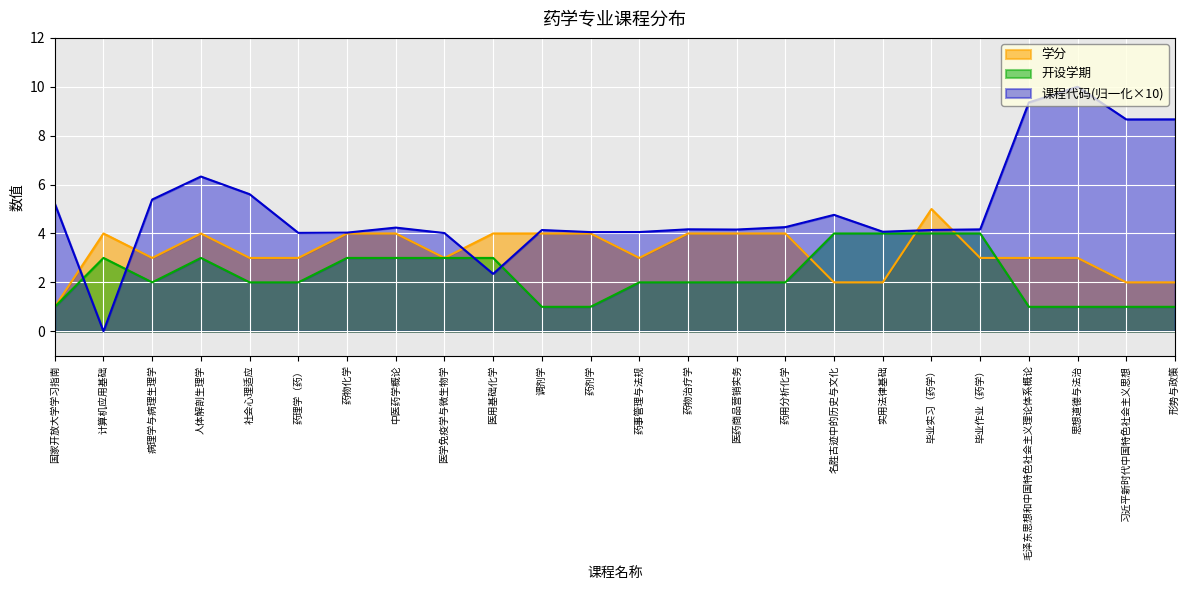

Where do 学分 and 课程代码 first cross each other?

国家开放大学学习指南 and 计算机应用基础